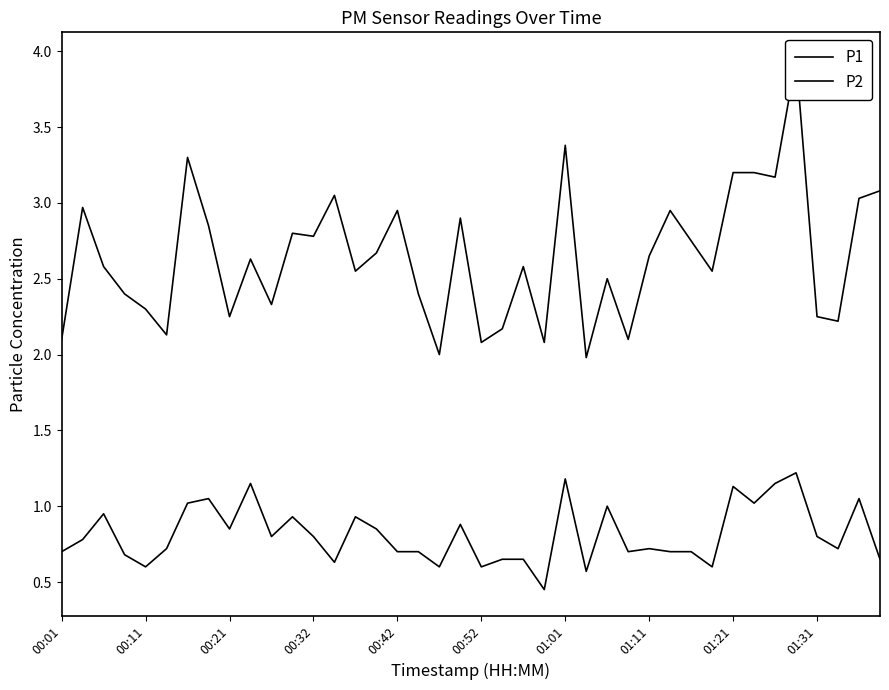

List the series in order of their overall mean, lowest first.

P2, P1